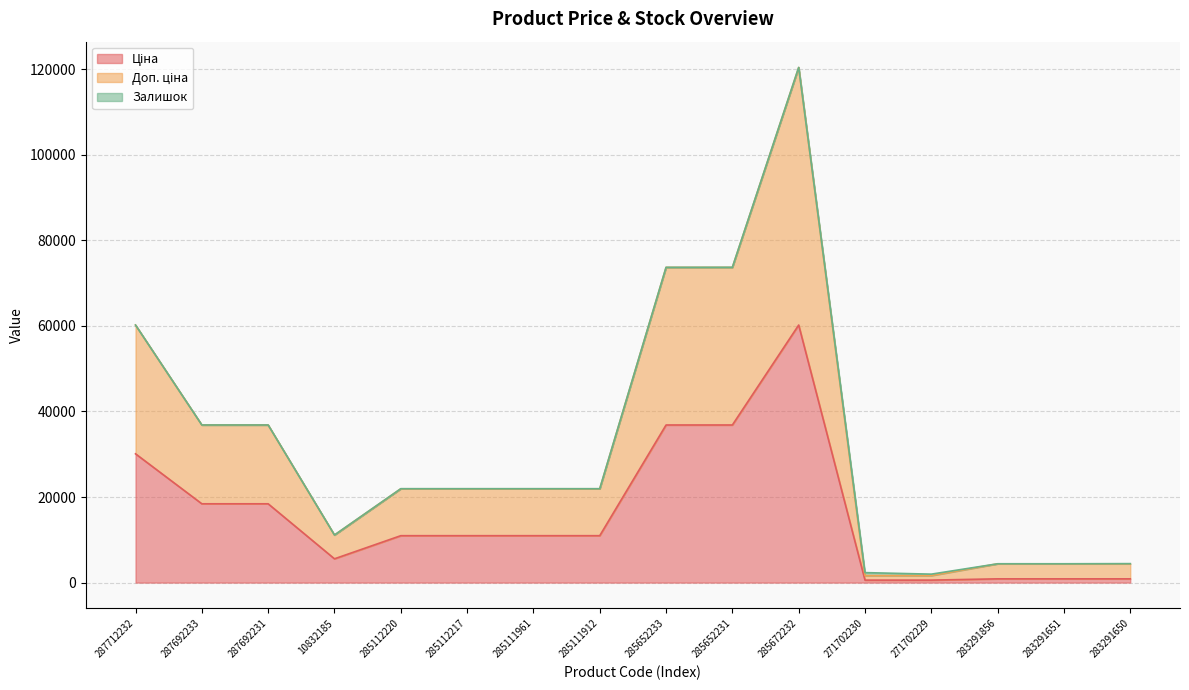

True or false: Ціна has a value of 14378.4 at 285111912.

False